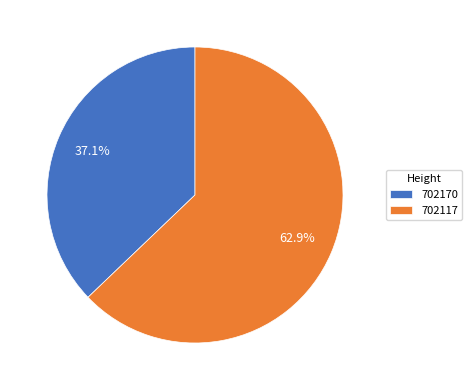

Between 702170 and 702117, which is larger?

702117